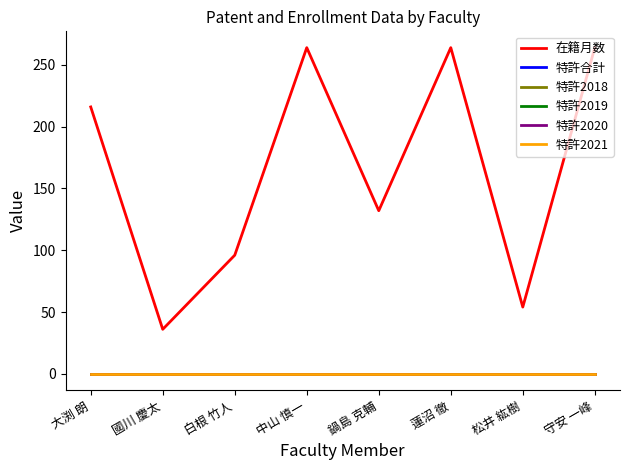

Rank the series by their maximum value, from lowest to highest.

特許合計, 特許2018, 特許2019, 特許2020, 特許2021, 在籍月数